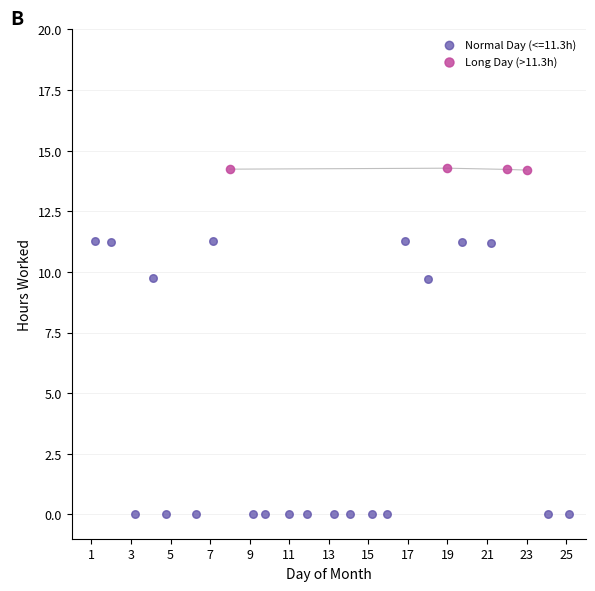

Which series has the widest spread of Y values?

Normal Day (<=11.3h)